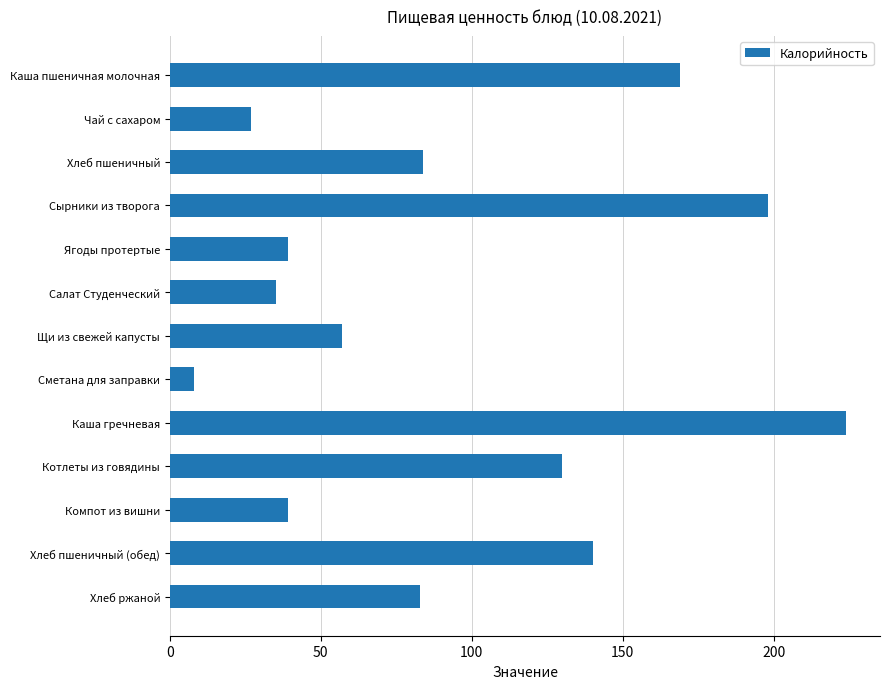

What is the label of the 7th bar from the top?

Щи из свежей капусты